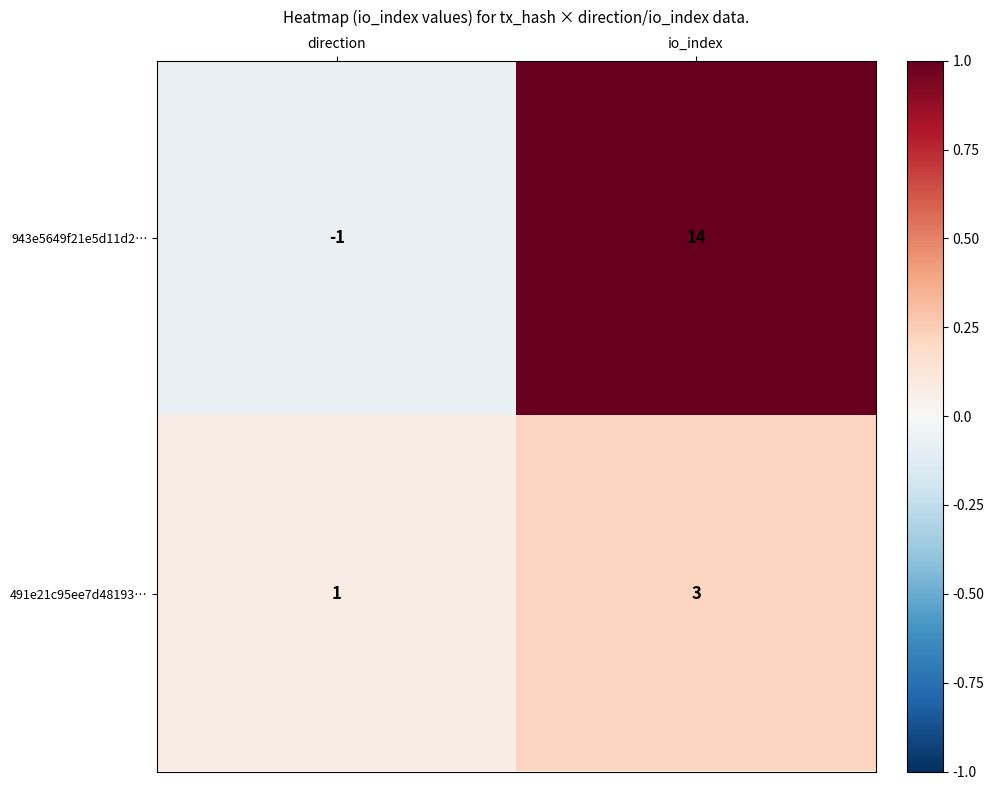

The value of 491e21c95ee7d48193… at direction is 1. True or false?

True